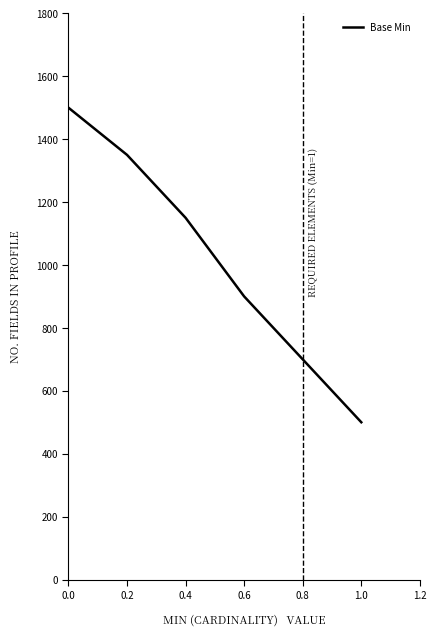

How many values are below 1150?

3